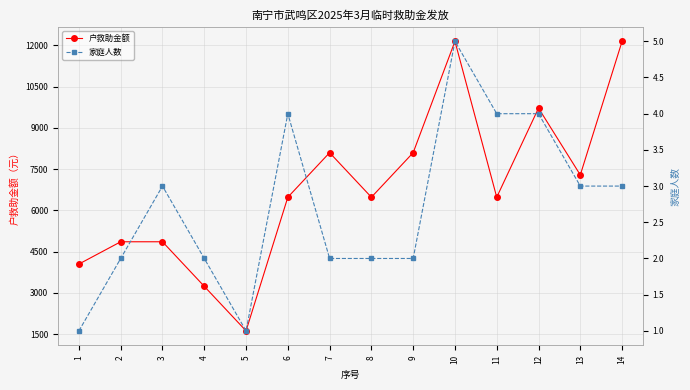

Rank the series at 6 from lowest to highest value.

家庭人数, 户救助金额